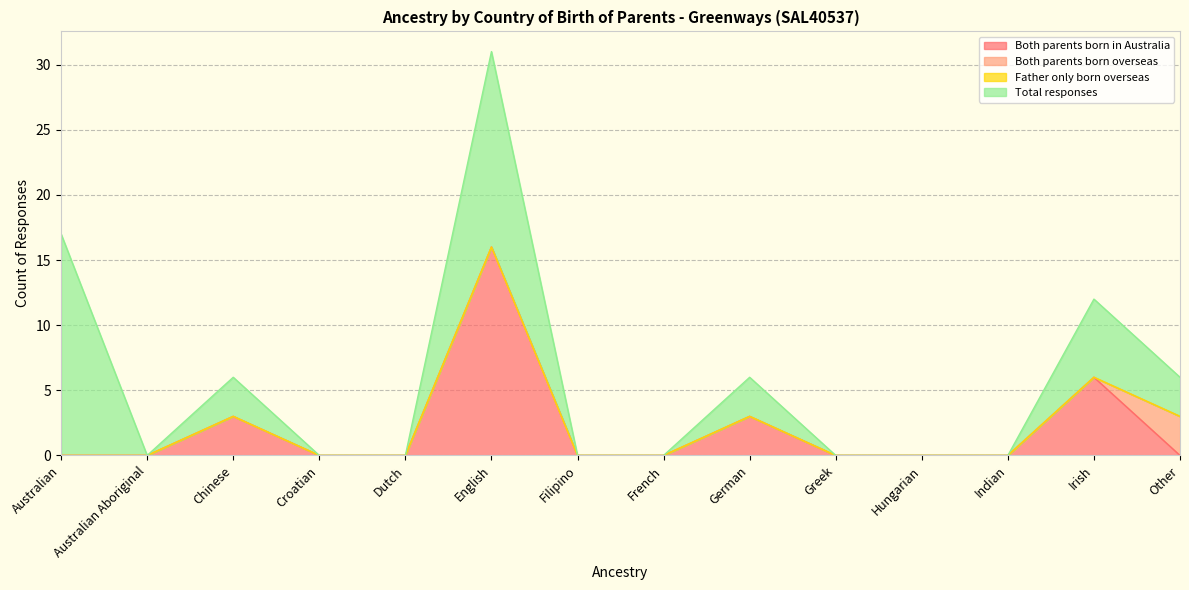

How many intersections are there between Both parents born in Australia and Both parents born overseas?

1